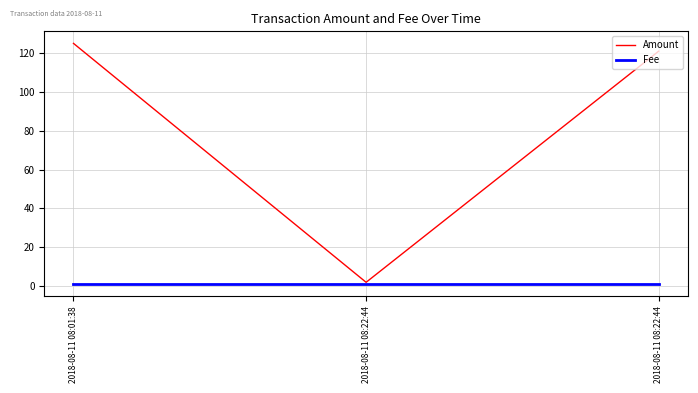

Which series changed the most between 2018-08-11 08:01:38 and 2018-08-11 08:22:44?

Amount